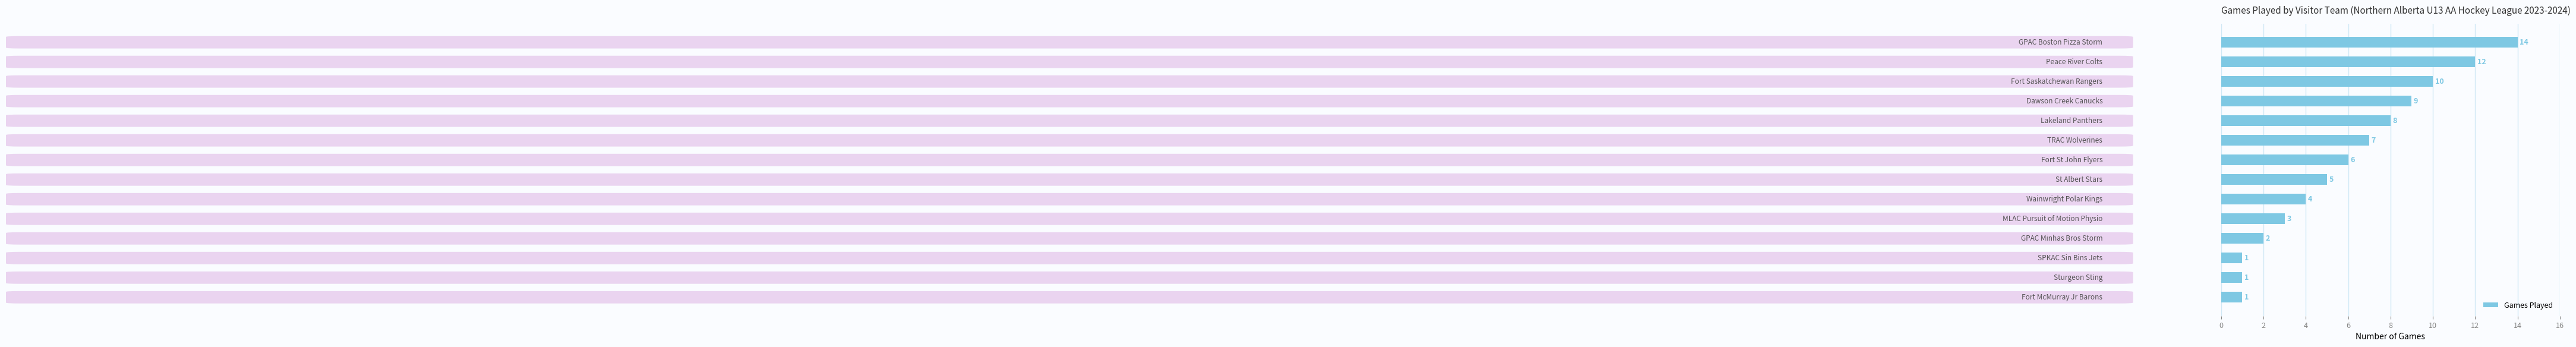

Are the bars grouped side by side (vs. stacked)?

No